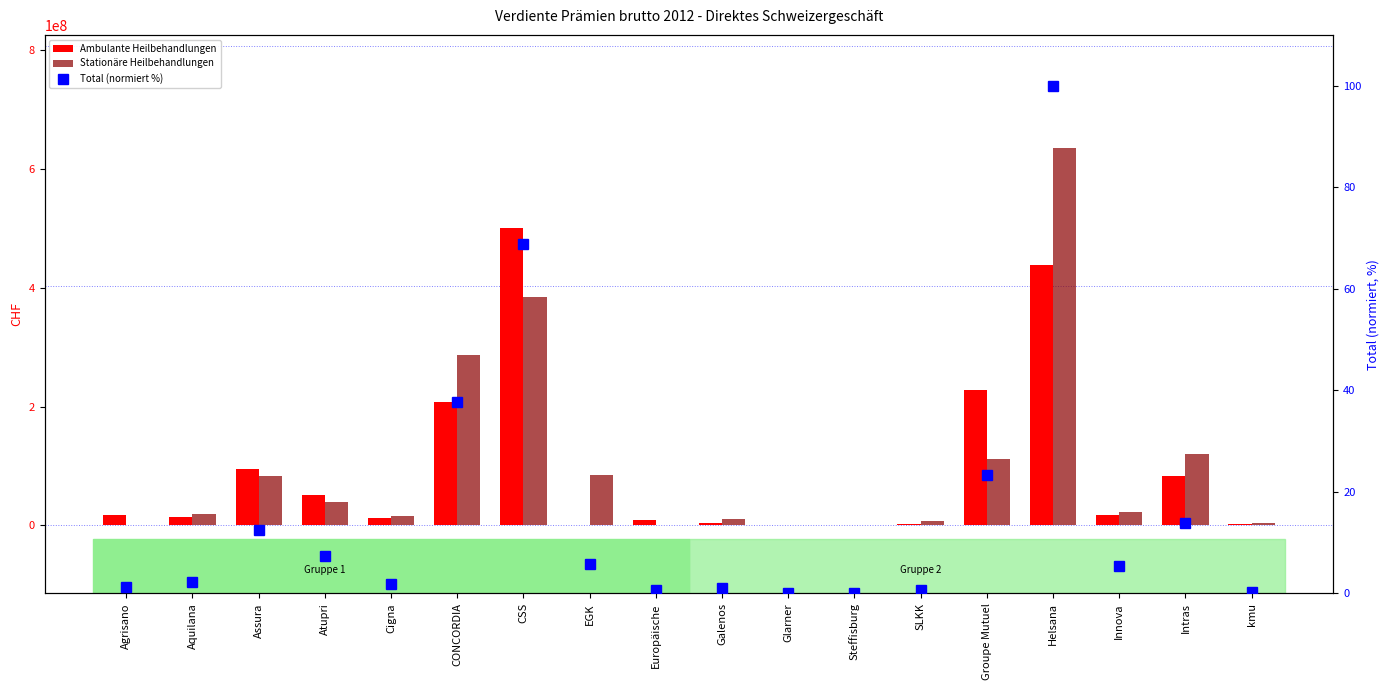

How many positive values does the Total (inkl. übrige Produkte) series have?

17